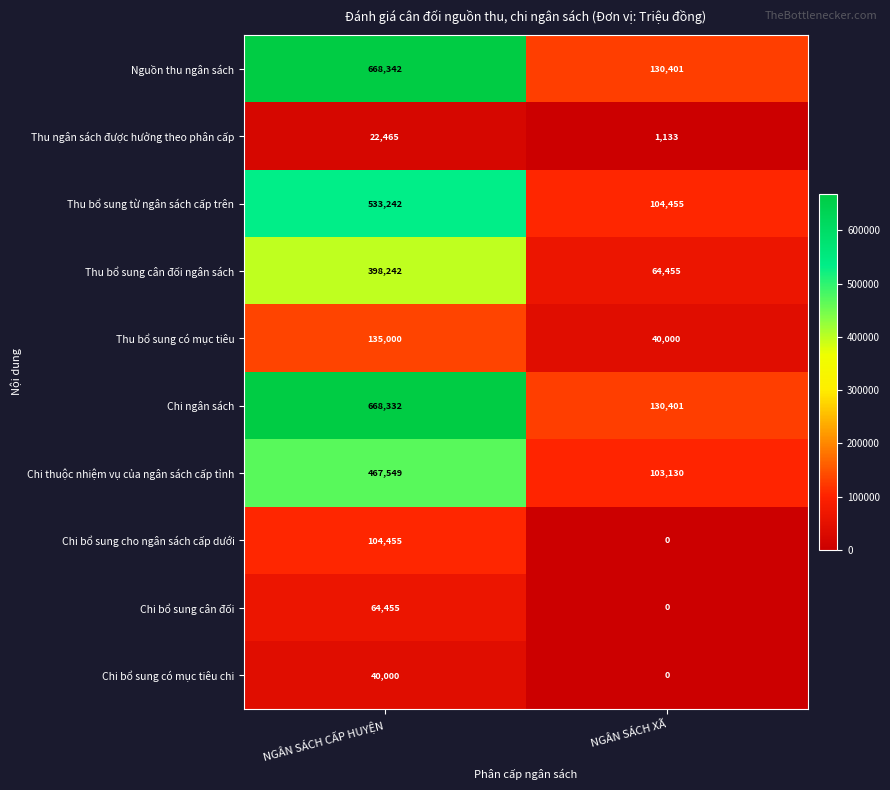

Reading right to left, what are all the values shown in this chart?

Nguồn thu ngân sách: 130401	668342
Thu ngân sách được hưởng theo phân cấp: 1133	22465
Thu bổ sung từ ngân sách cấp trên: 104455	533242
Thu bổ sung cân đối ngân sách: 64455	398242
Thu bổ sung có mục tiêu: 40000	135000
Chi ngân sách: 130401	668332
Chi thuộc nhiệm vụ của ngân sách cấp tỉnh: 103130	467549
Chi bổ sung cho ngân sách cấp dưới: 0	104455
Chi bổ sung cân đối: 0	64455
Chi bổ sung có mục tiêu chi: 0	40000